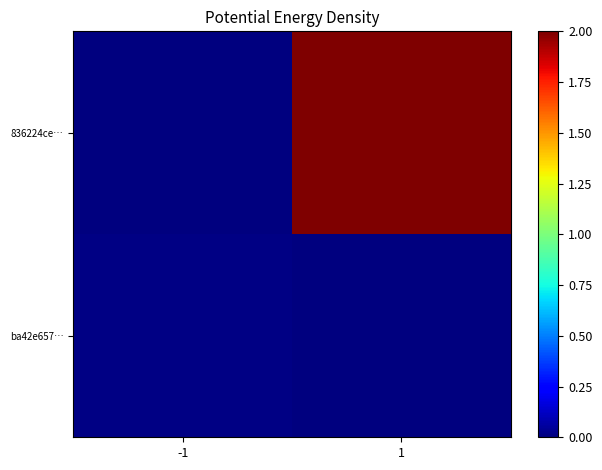

Rank the series by their average value, from lowest to highest.

ba42e657…, 836224ce…